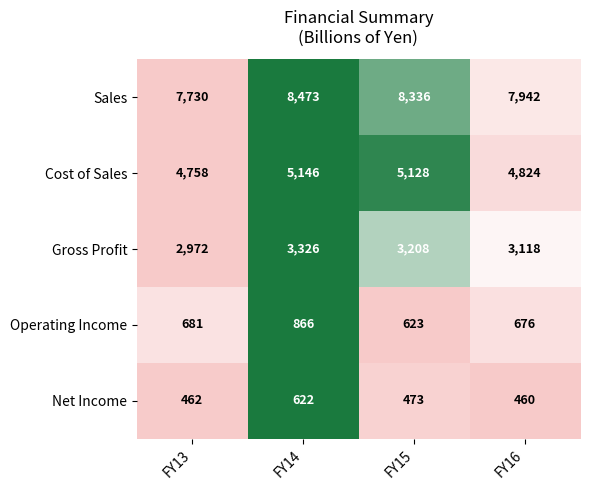

Reading left to right, transcribe all the data shown in this chart.

Sales: FY13=7730	FY14=8473	FY15=8336	FY16=7942
Cost of Sales: FY13=4758	FY14=5146	FY15=5128	FY16=4824
Gross Profit: FY13=2972	FY14=3326	FY15=3208	FY16=3118
Operating Income: FY13=681	FY14=866	FY15=623	FY16=676
Net Income: FY13=462	FY14=622	FY15=473	FY16=460